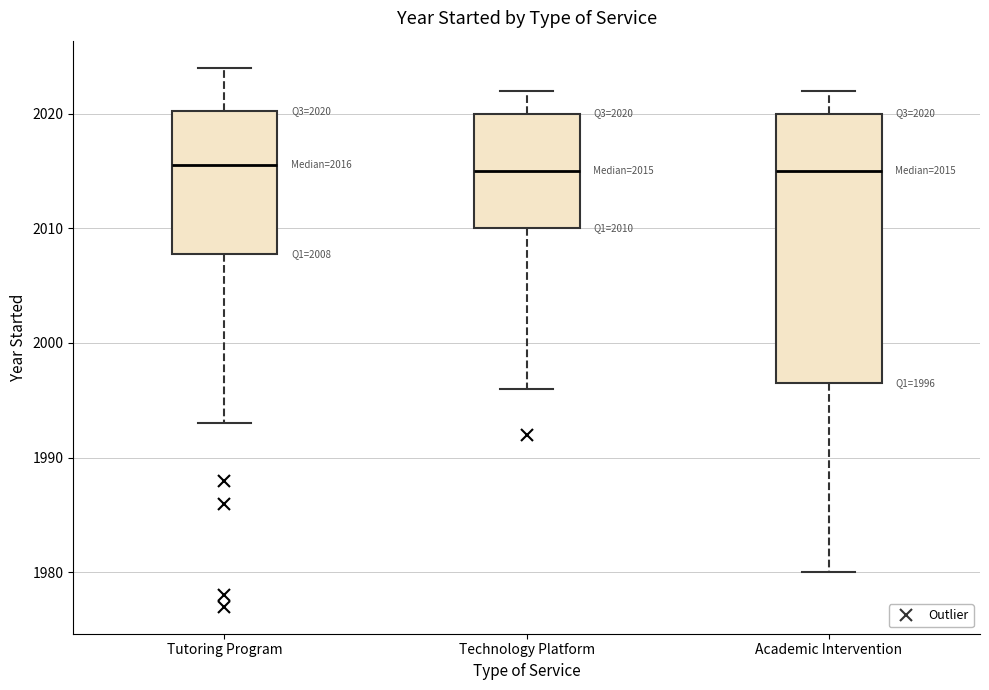

Comparing the boxes themselves (not the whiskers), which one is the tallest?

Academic Intervention